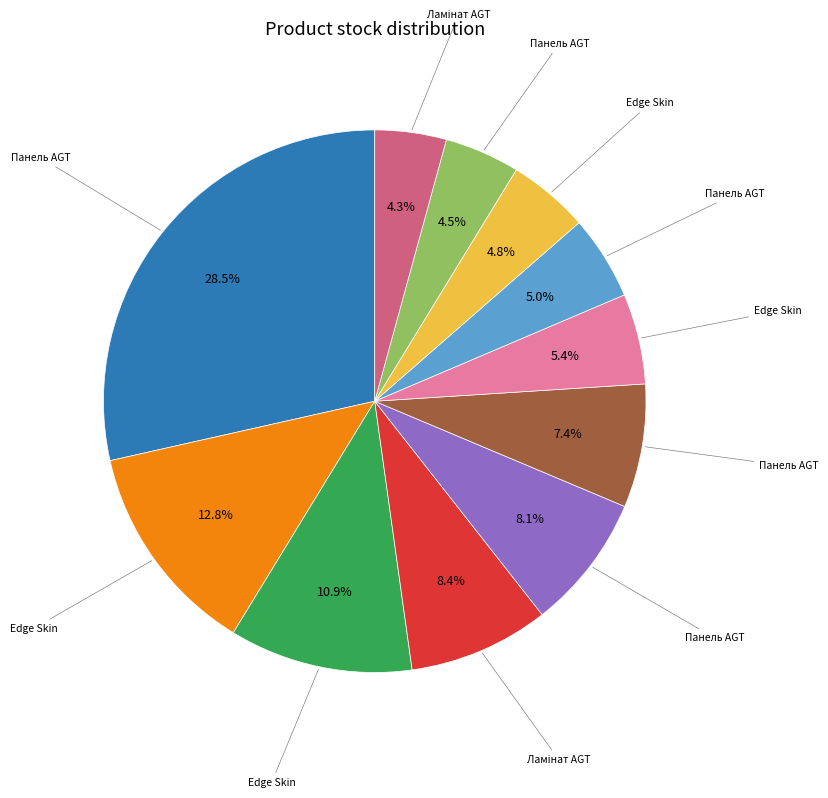

Is there any slice that represents more than half of the pie?

No